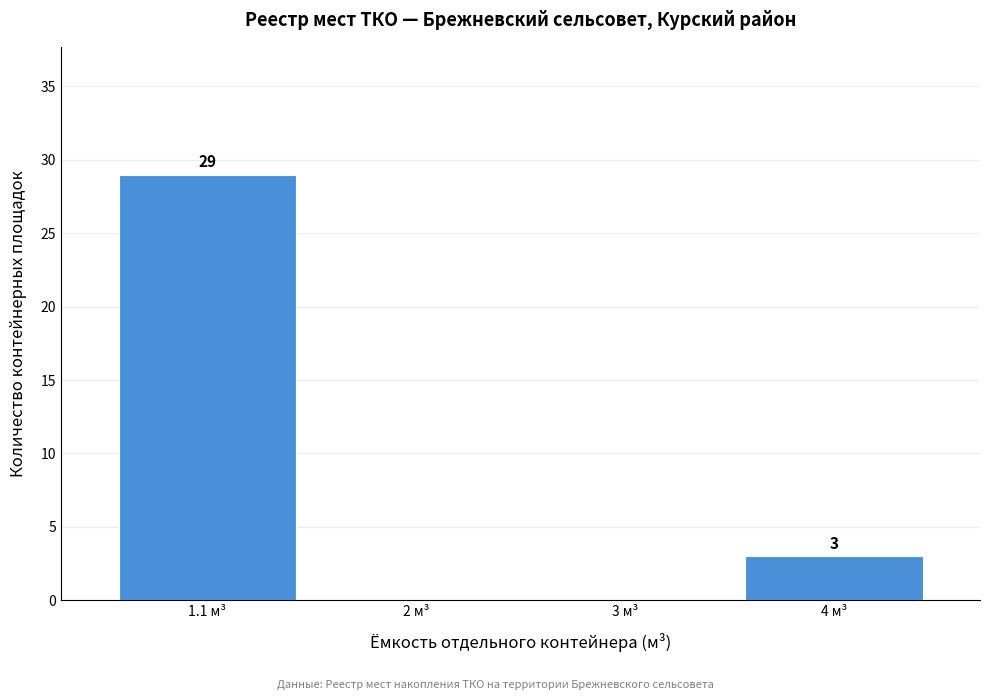

Reading right to left, transcribe all the data shown in this chart.

4 м³=3	3 м³=0	2 м³=0	1.1 м³=29